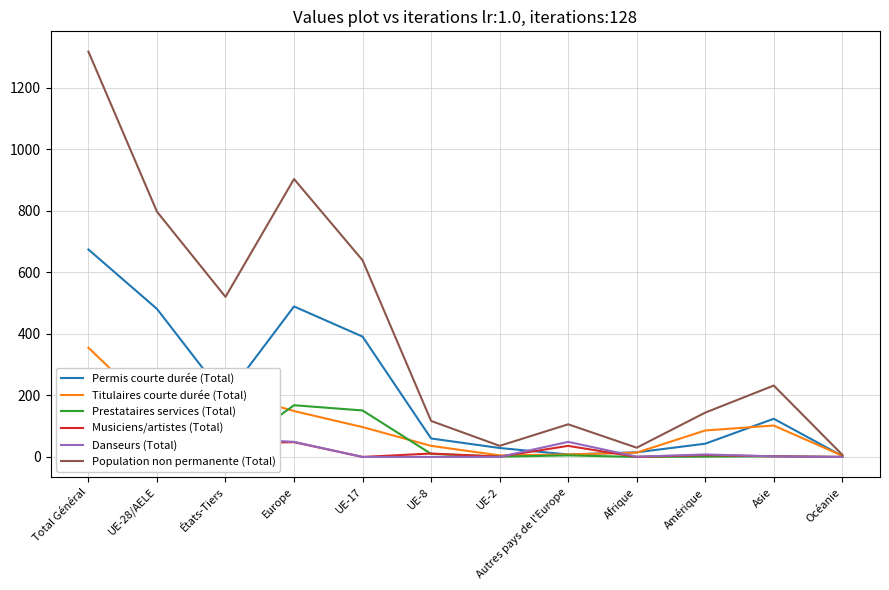

What is the spread (max minus min) of values at UE-8?

117